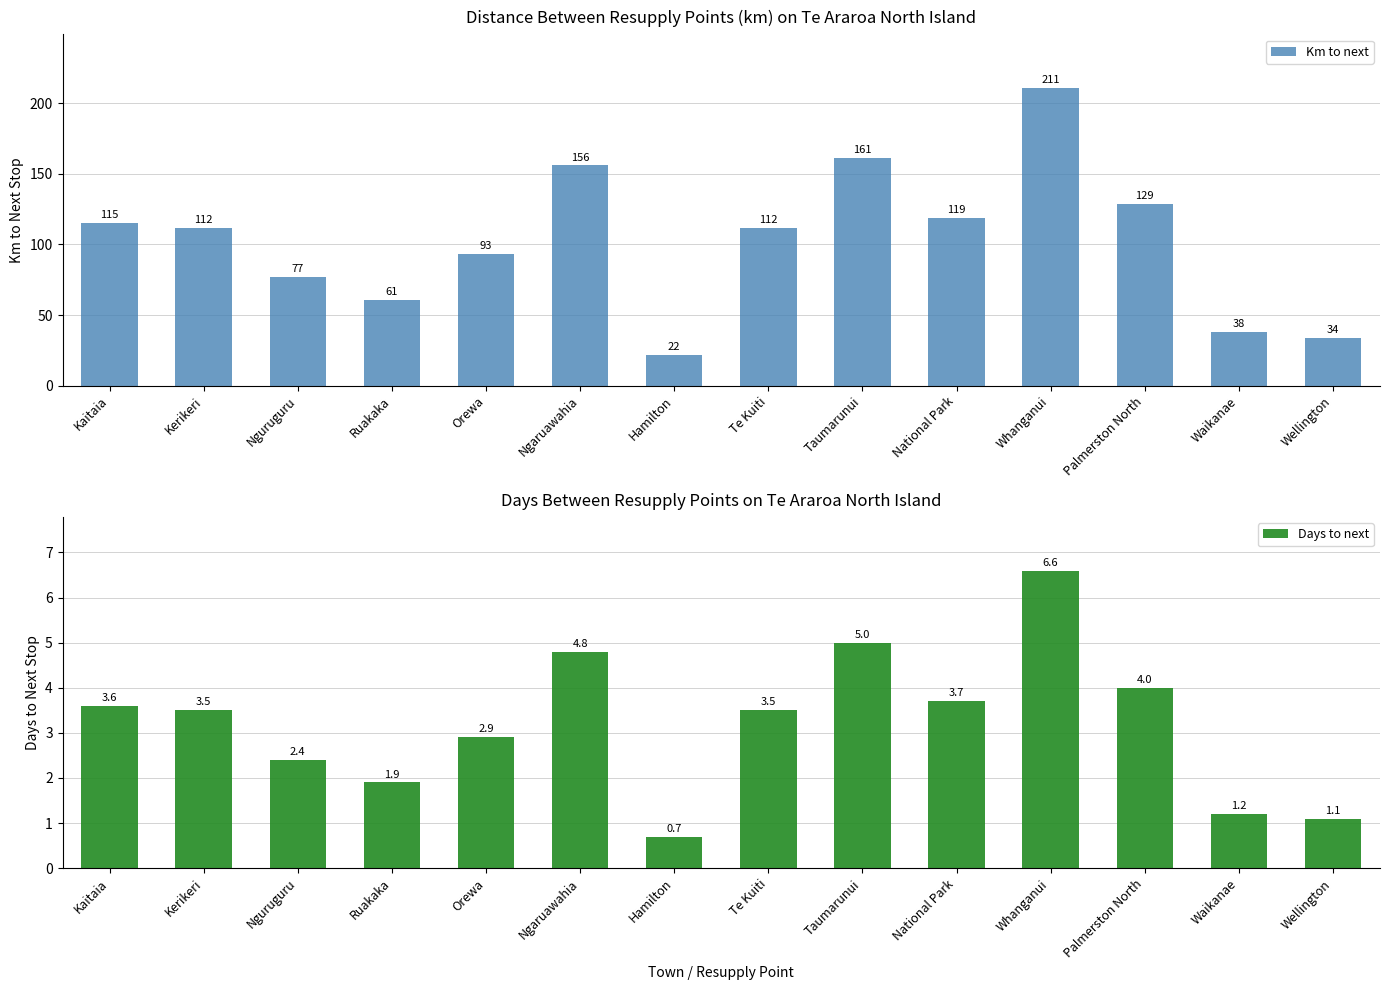

Reading right to left, list all the values displayed in this chart.

Km to next: 34.0	38.0	129.0	211.0	119.0	161.0	112.0	22.0	156.0	93.0	61.0	77.0	112.0	115.0
Days to next: 1.1	1.2	4.0	6.6	3.7	5.0	3.5	0.7	4.8	2.9	1.9	2.4	3.5	3.6